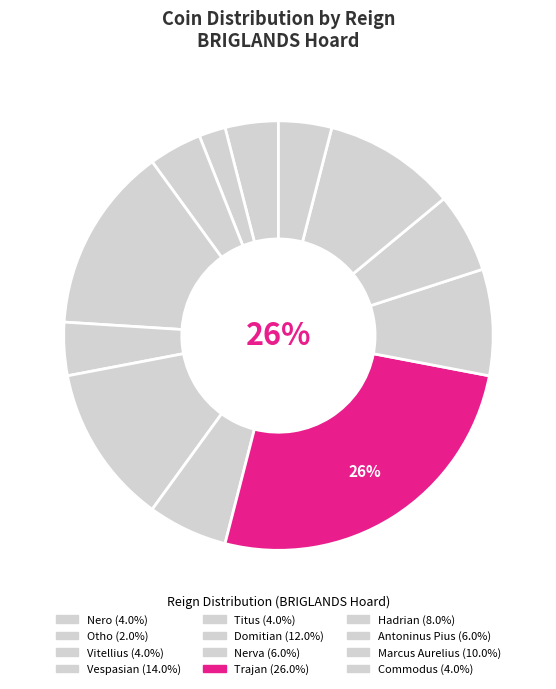

How many segments does this pie chart have?

12